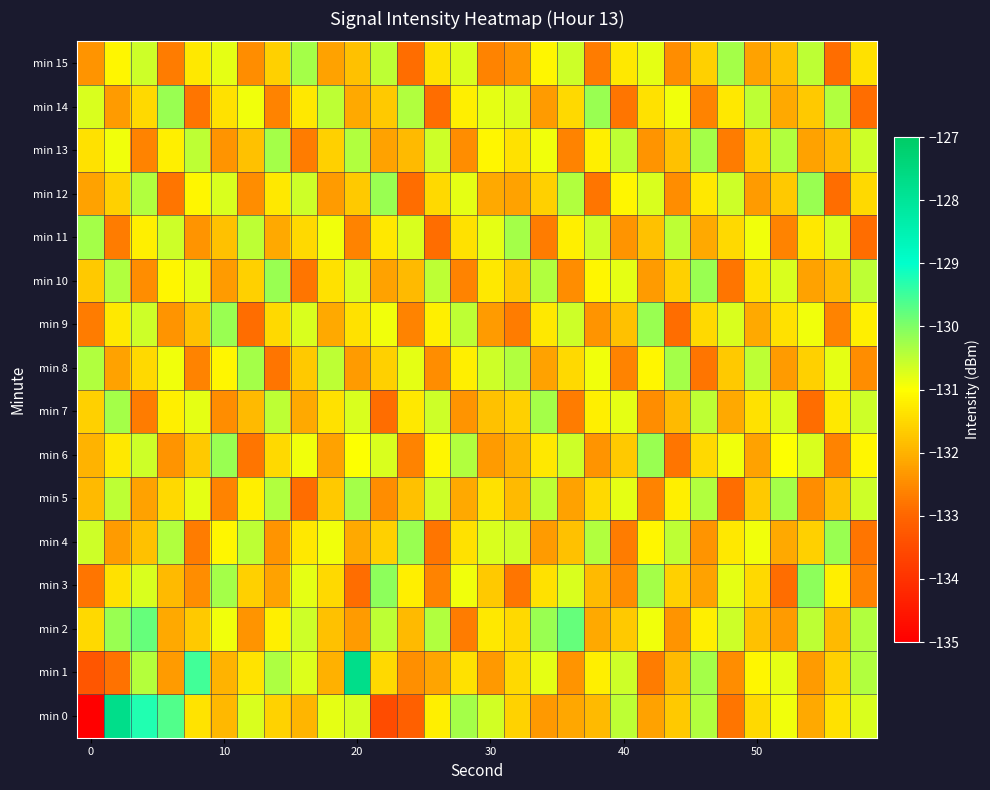

List the series in order of their peak value, lowest first.

min 5, min 7, min 8, min 11, min 13, min 15, min 4, min 6, min 9, min 10, min 12, min 14, min 3, min 2, min 0, min 1